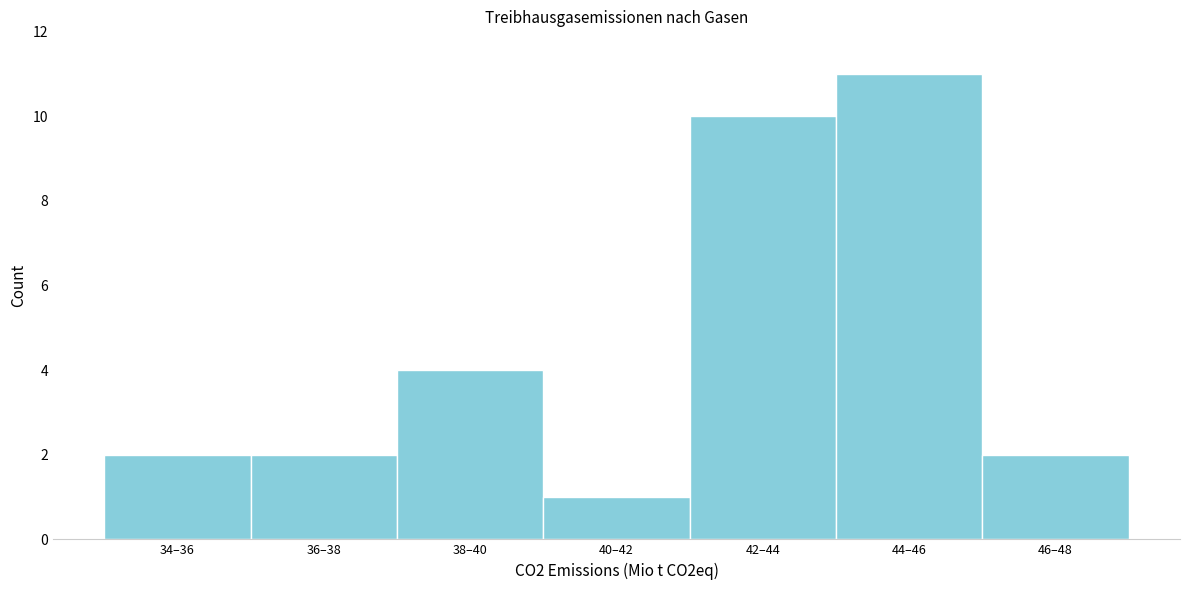

Reading left to right, what are all the values shown in this chart?

34–36=2	36–38=2	38–40=4	40–42=1	42–44=10	44–46=11	46–48=2